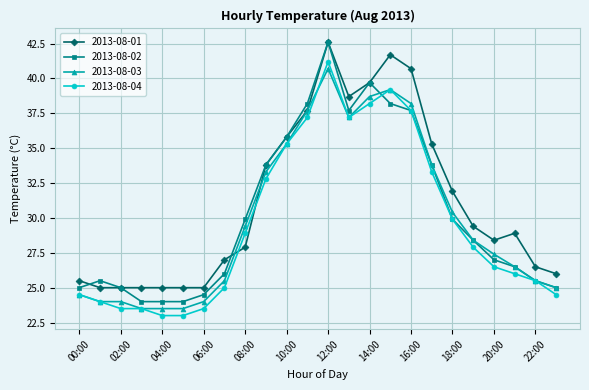

What is the value of the 2013-08-04 point at the 16th from the left?

39.2